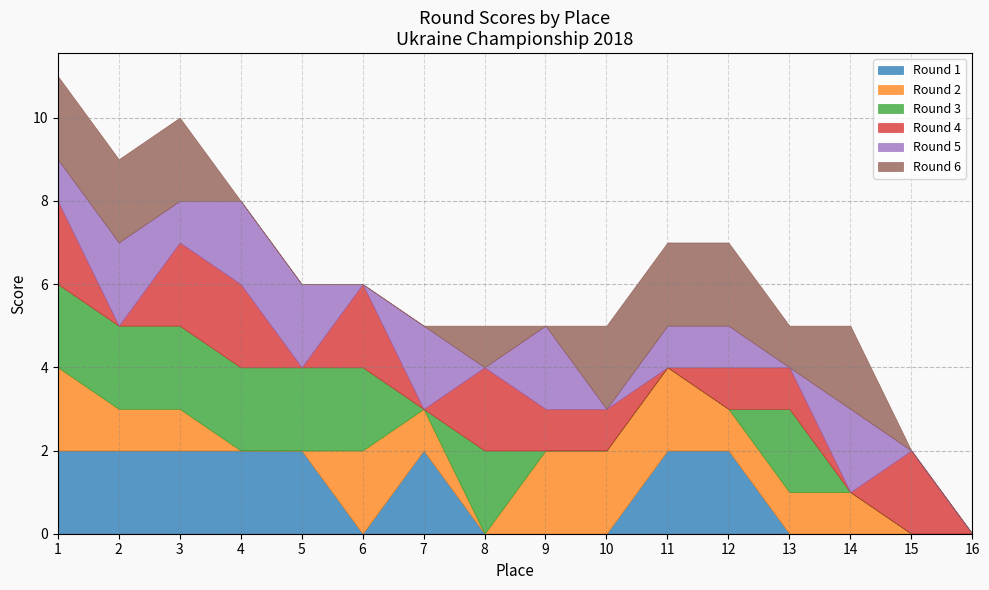

What is the highest value of the Round 3 series?

2